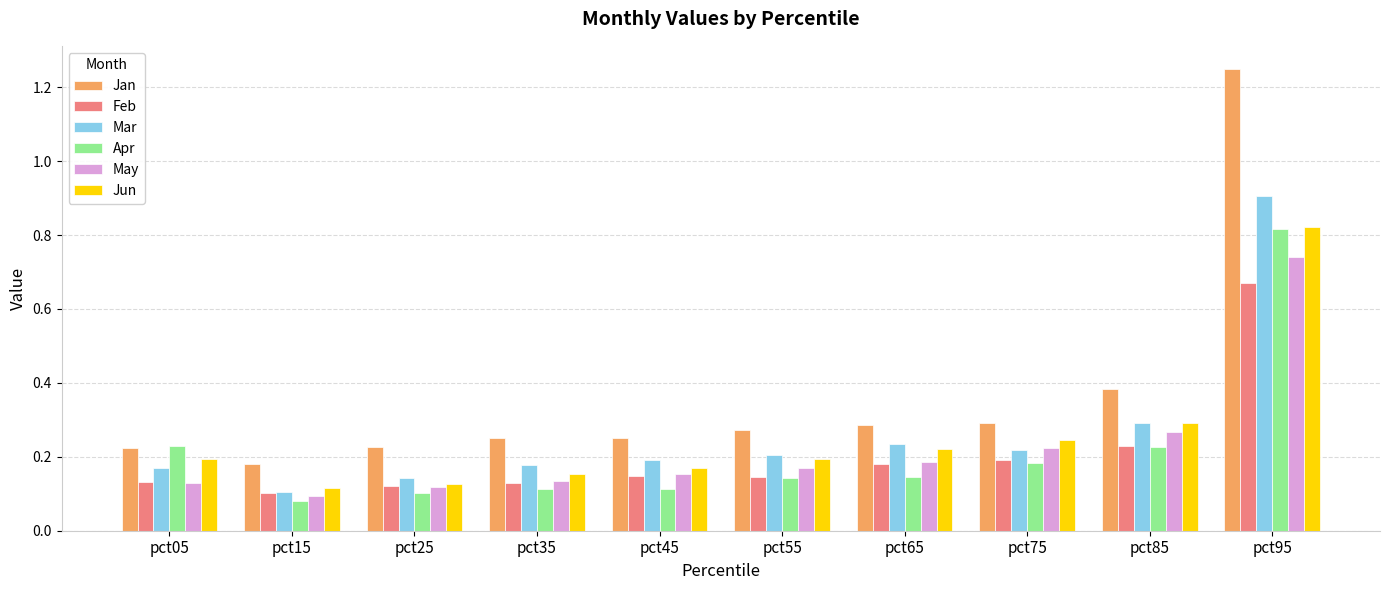

Which category has the highest value in the Jun series?

pct95